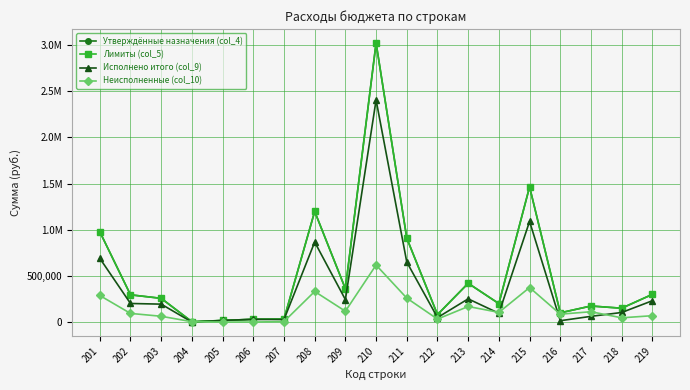

The value of Исполнено итого (col_9) at 210 is 1050657.7. True or false?

False